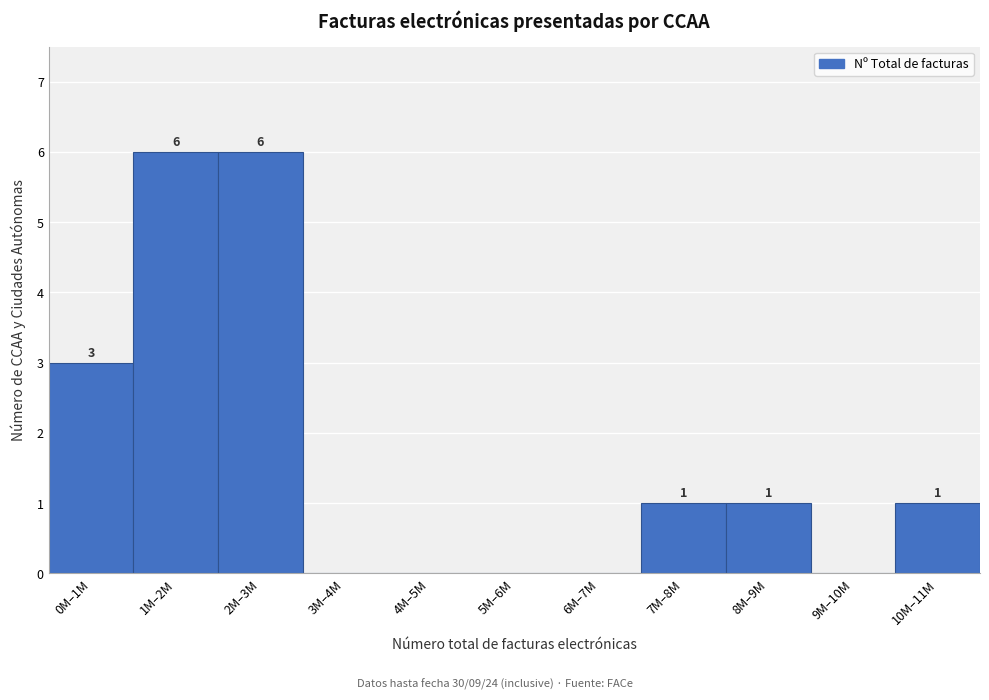

Reading left to right, what are all the values shown in this chart?

0M–1M=3	1M–2M=6	2M–3M=6	3M–4M=0	4M–5M=0	5M–6M=0	6M–7M=0	7M–8M=1	8M–9M=1	9M–10M=0	10M–11M=1